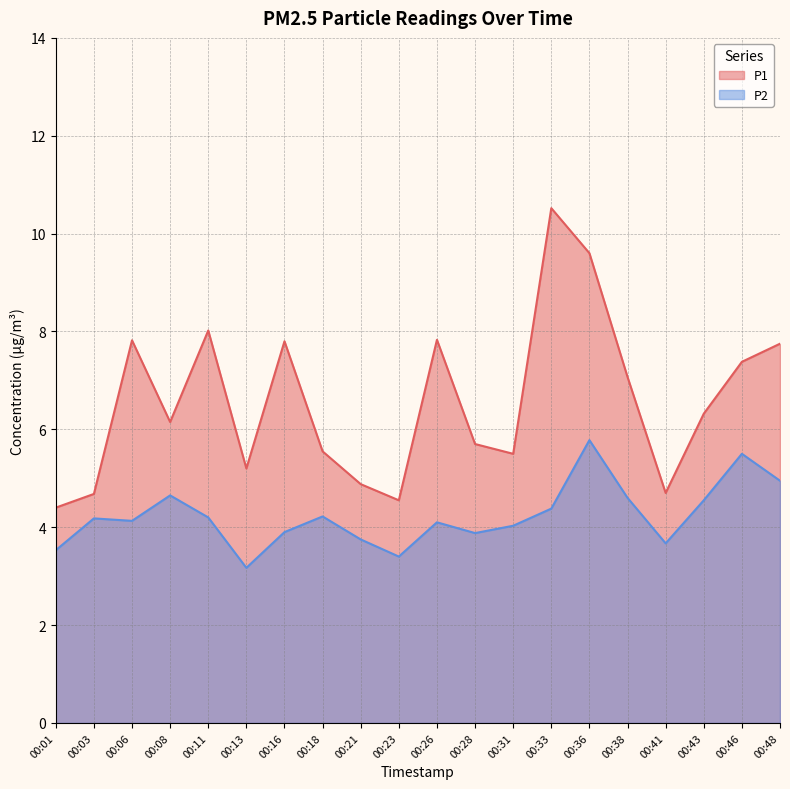

What is the difference between the second highest and minimum values in the P2 series?

2.3